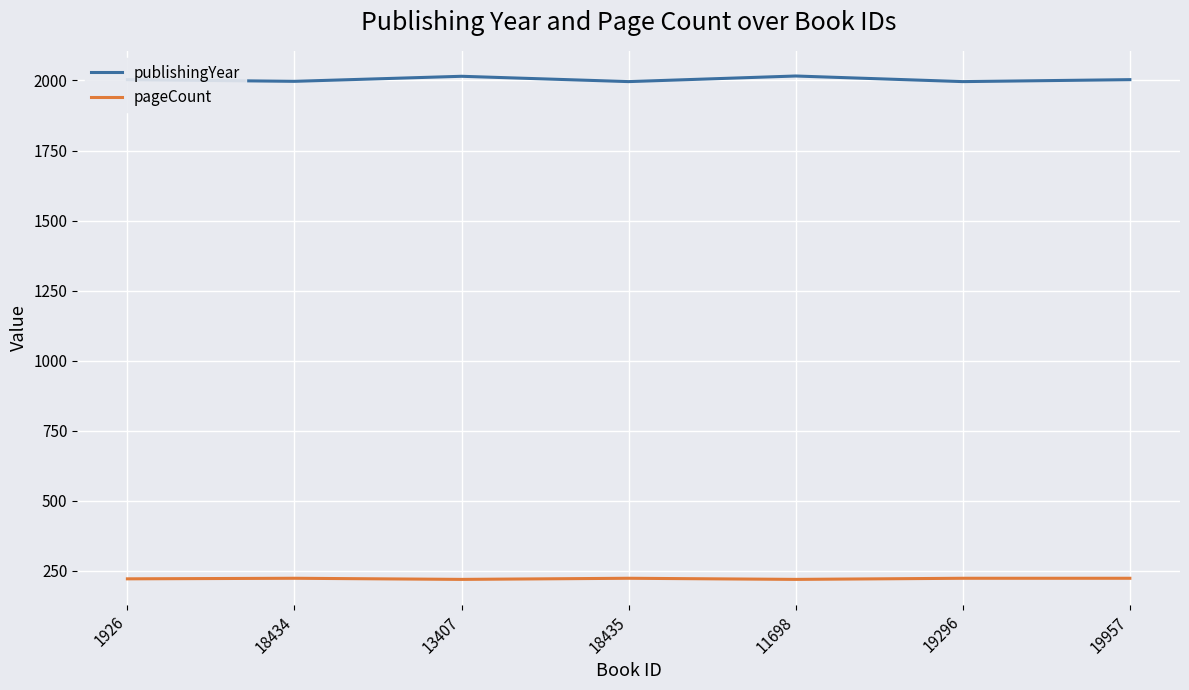

Which series has the largest total across all categories?

publishingYear